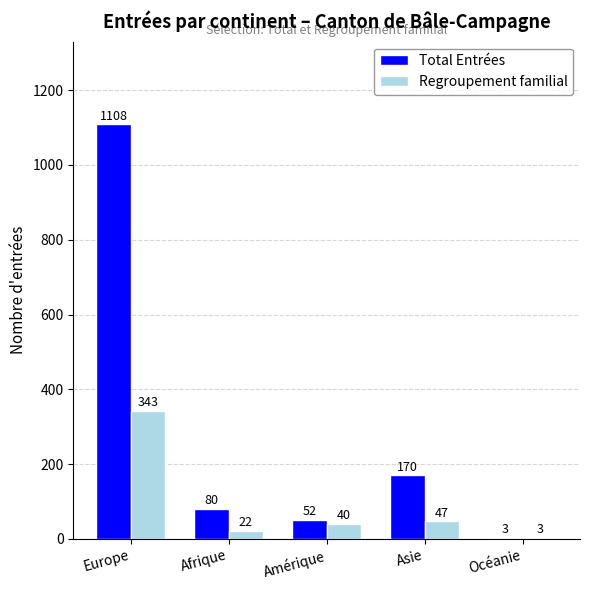

What is the average value of the Regroupement familial series?

91